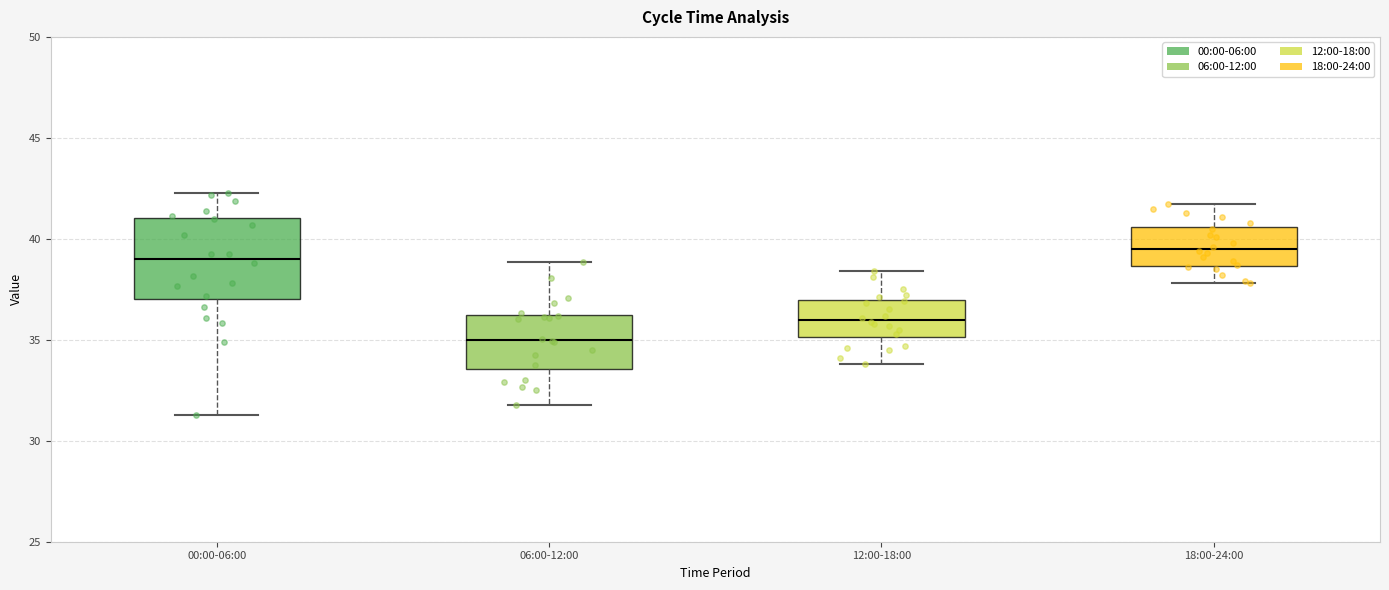

Reading left to right, transcribe this box plot: for each box, give where its median line is, the range the box spans, and where its two whiskers end, as read against the y-axis. The values are not printed on the chart, so give them approximately, as read against the axis.

00:00-06:00: median 39.0, box 37.0 to 41.0, whiskers 31.5 to 42.5
06:00-12:00: median 35.0, box 33.5 to 36.0, whiskers 32.0 to 39.0
12:00-18:00: median 36.0, box 35.0 to 37.0, whiskers 34.0 to 38.5
18:00-24:00: median 39.5, box 38.5 to 40.5, whiskers 38.0 to 41.5